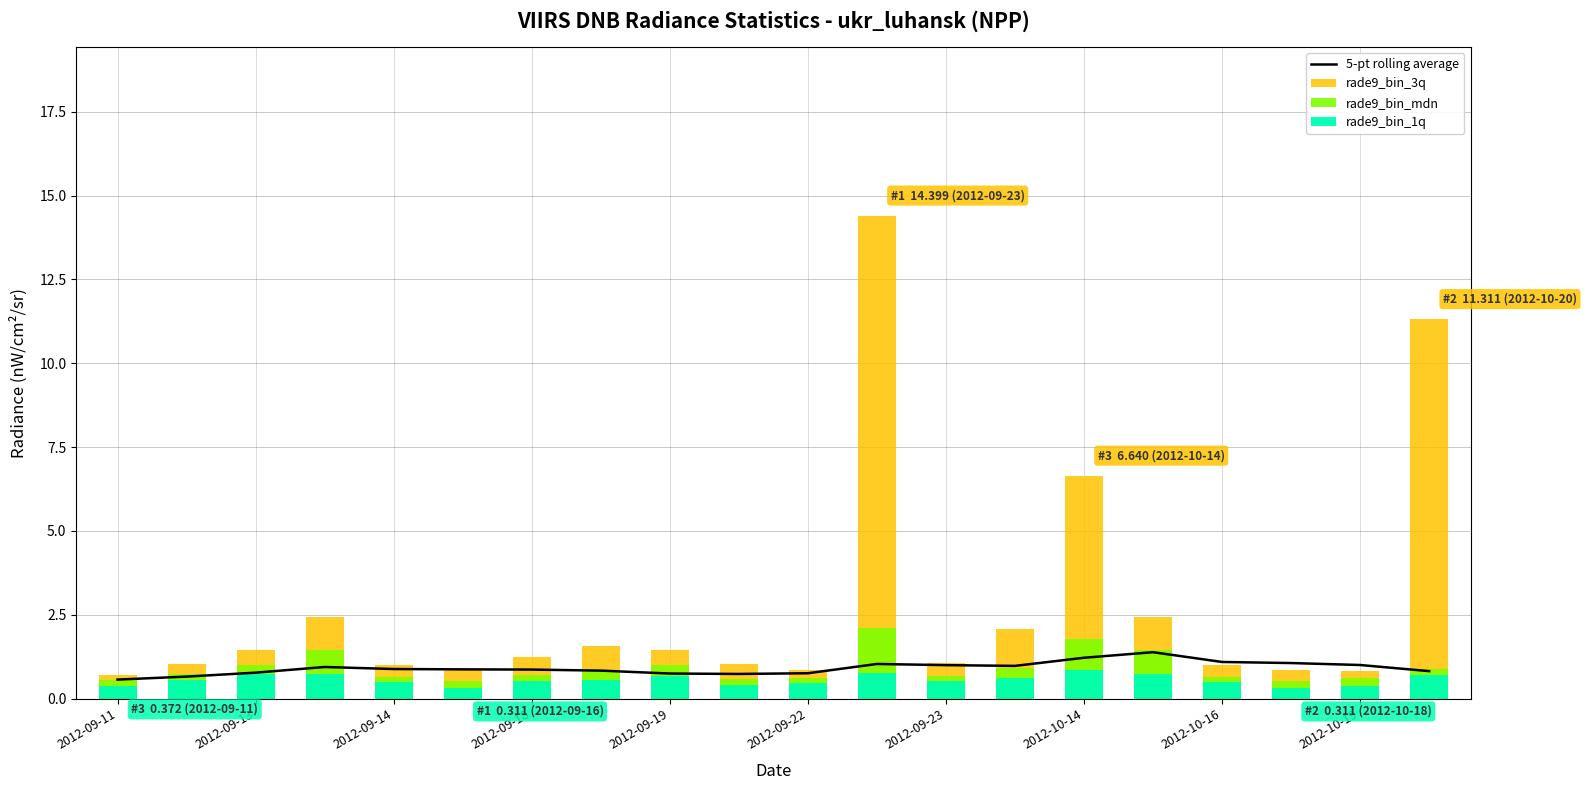

What are all the series names shown in the legend?

5-pt rolling average, rade9_bin_3q, rade9_bin_mdn, rade9_bin_1q